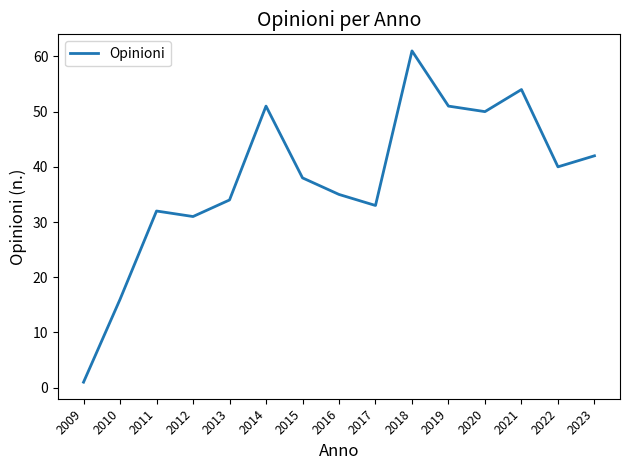

Is it true that the value at 2017 is 33?

True